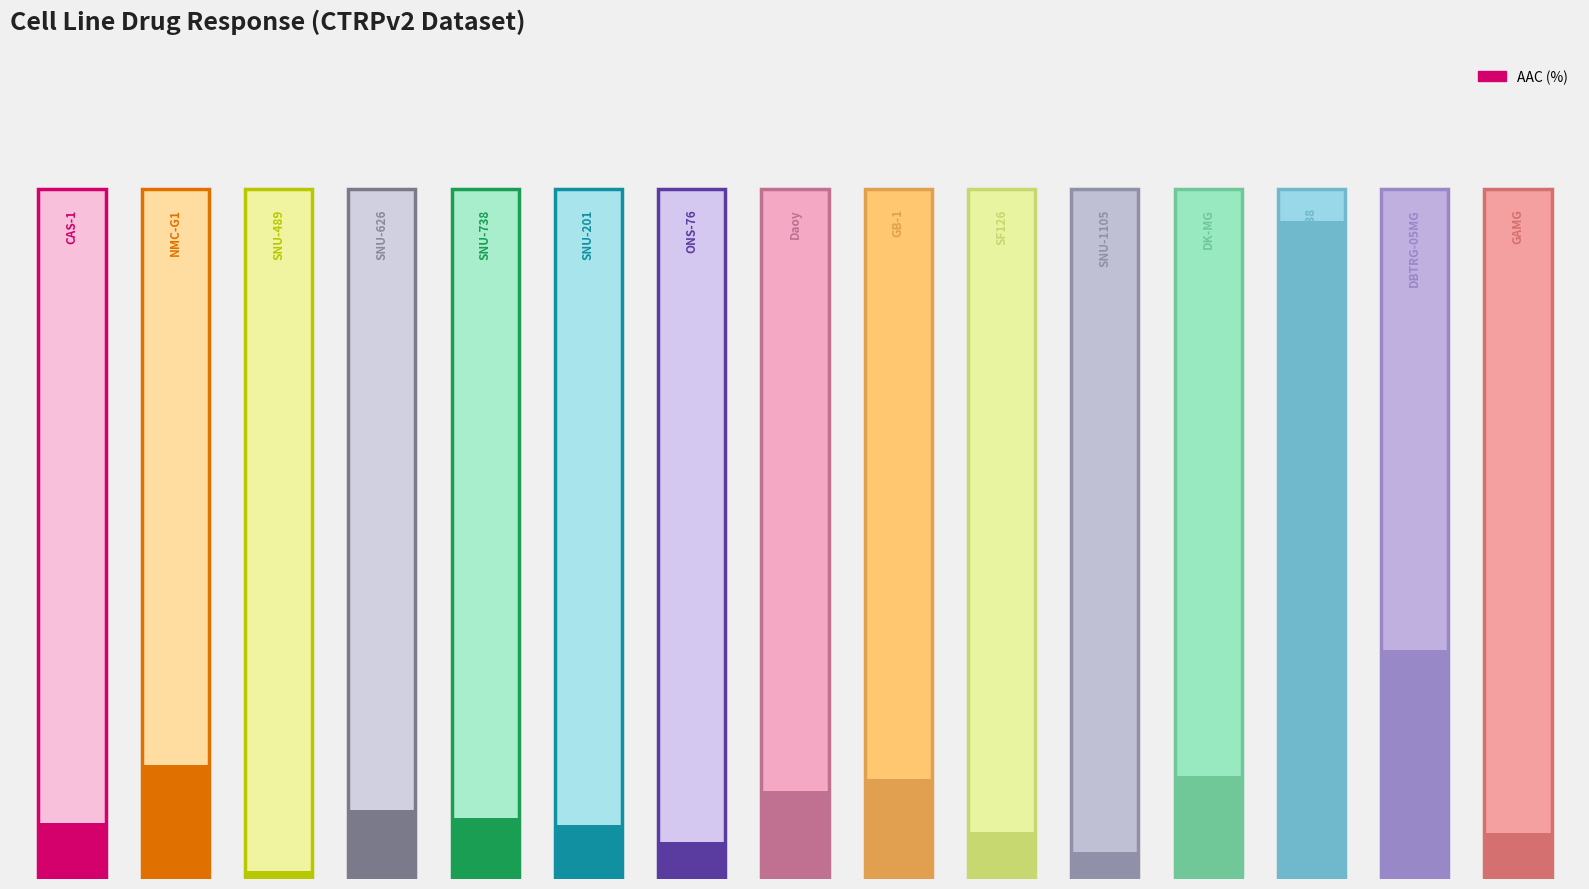

True or false: DSS1 (arb.) has a value of -0.4 at SNU-201.

False